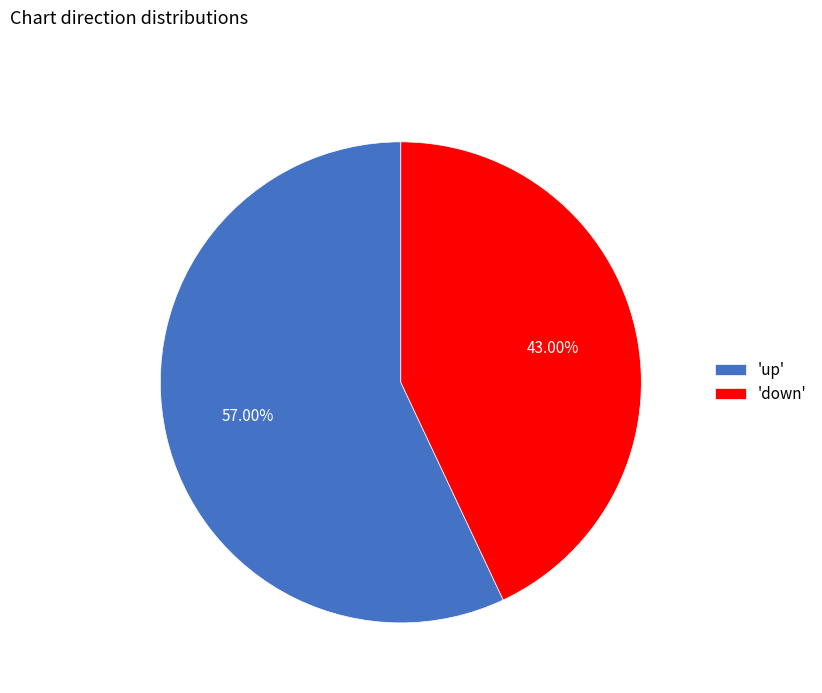

Between 'up' and 'down', which is larger?

'up'